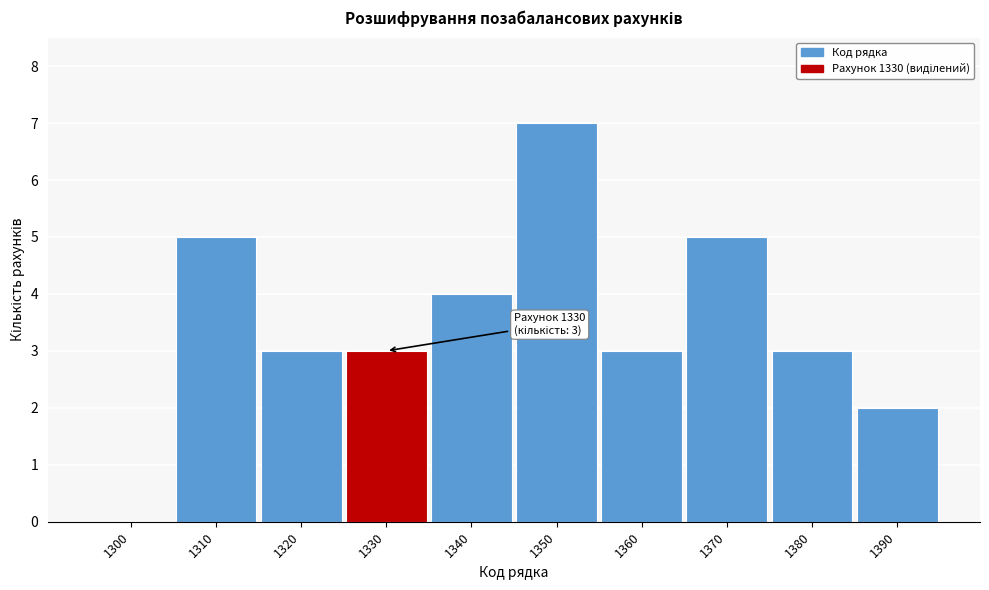

Reading right to left, transcribe all the data shown in this chart.

1390=2	1380=3	1370=5	1360=3	1350=7	1340=4	1330=3	1320=3	1310=5	1300=0